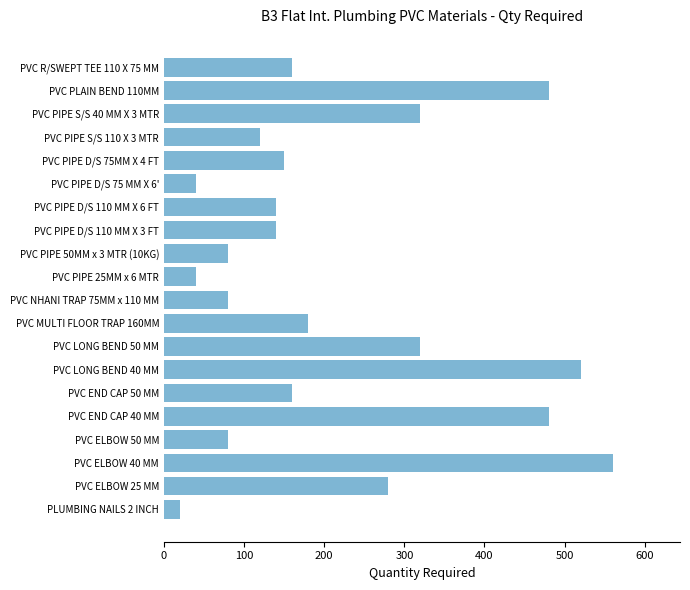

Which has a higher value, PVC MULTI FLOOR TRAP 160MM or PVC PIPE D/S 75 MM X 6'?

PVC MULTI FLOOR TRAP 160MM